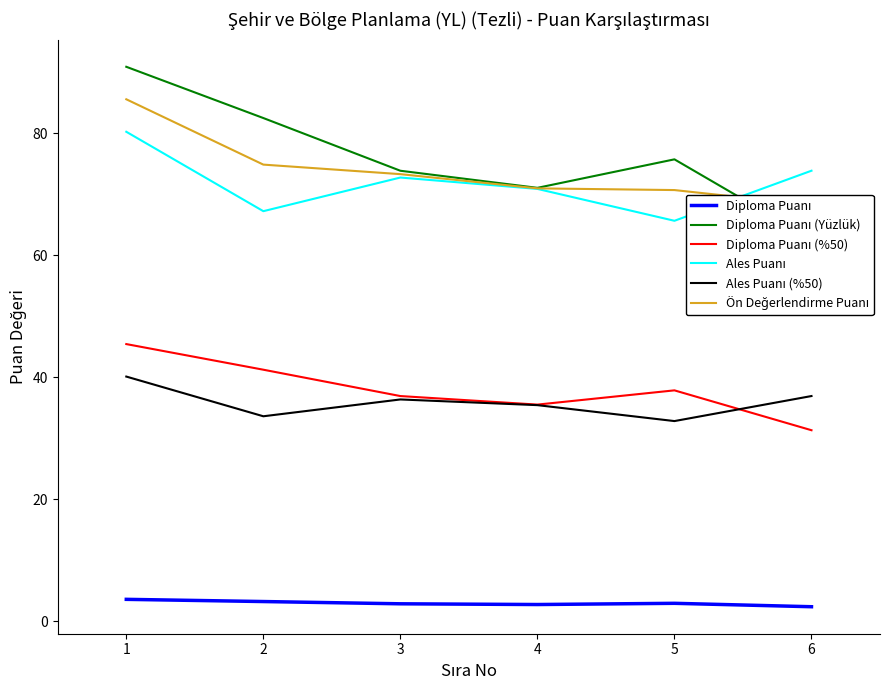

Rank the series at 3 from lowest to highest value.

Diploma Puanı, Ales Puanı (%50), Diploma Puanı (%50), Ales Puanı, Ön Değerlendirme Puanı, Diploma Puanı (Yüzlük)